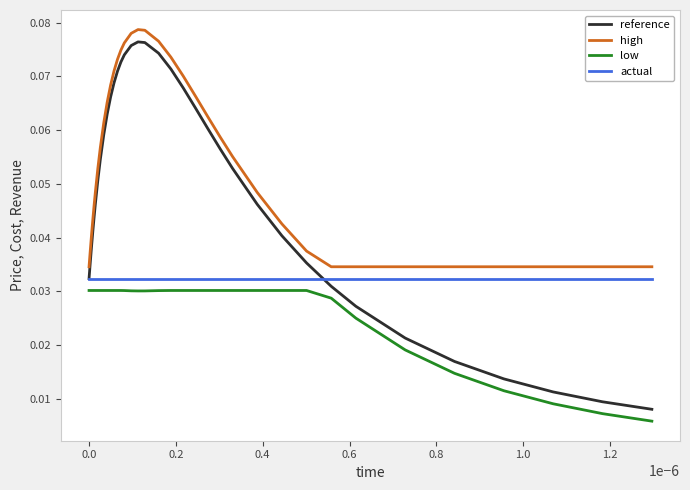

Which series has the largest total across all categories?

high